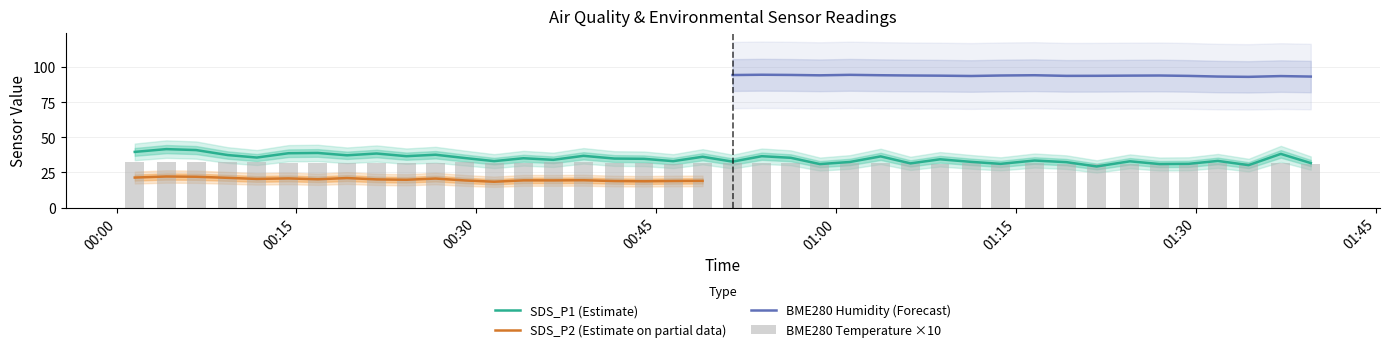

Is the value of SDS_P1 at 28 greater than the value of BME280_temperature at 00:00?

No